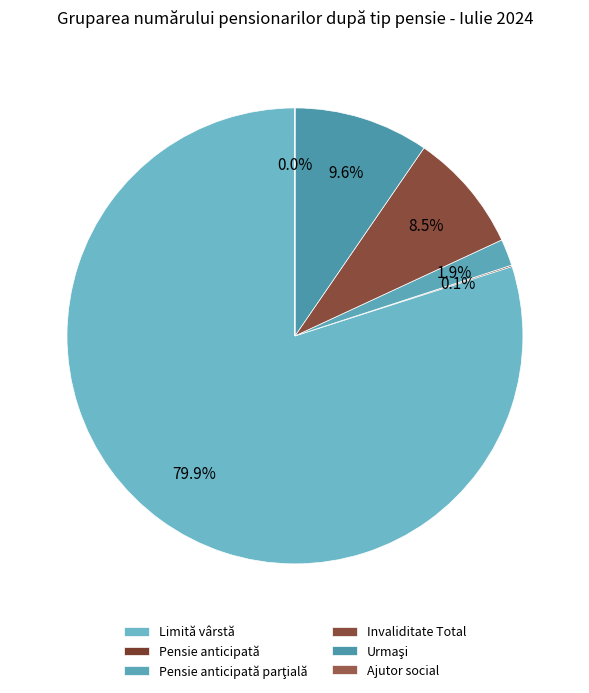

What is the change in value from Invaliditate Total to Urmaşi?

+48931